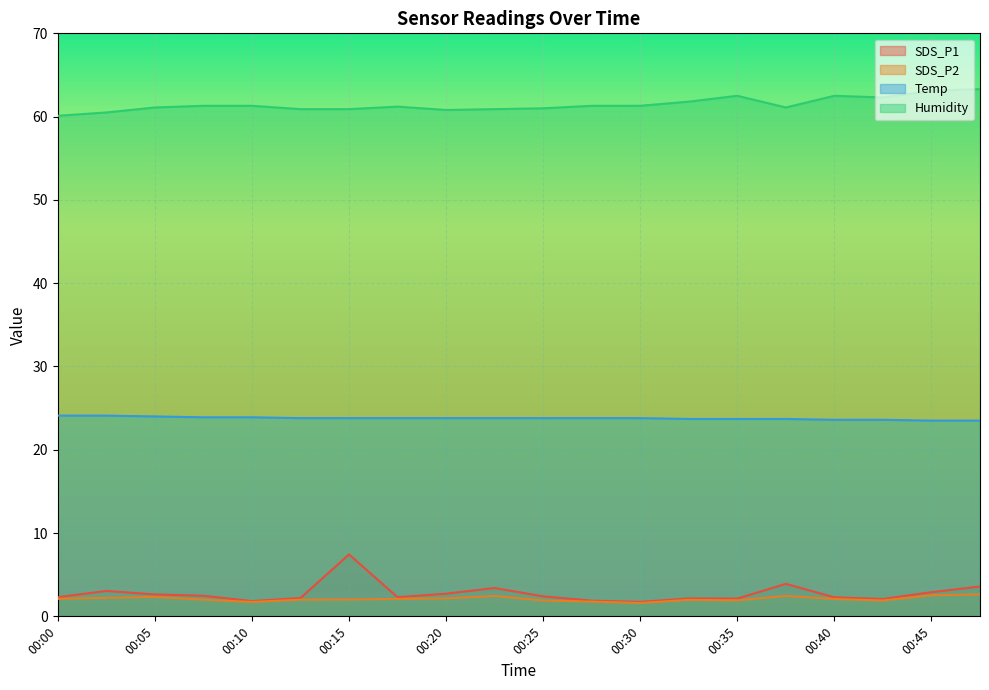

Is the value of Temp at 00:07 greater than the value of SDS_P2 at 00:17?

Yes